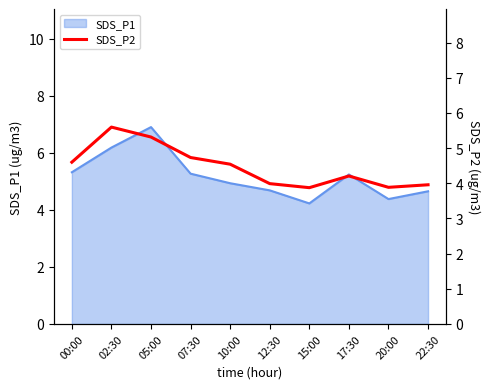

Is it true that SDS_P1 equals 4.7 at 22:30?

True